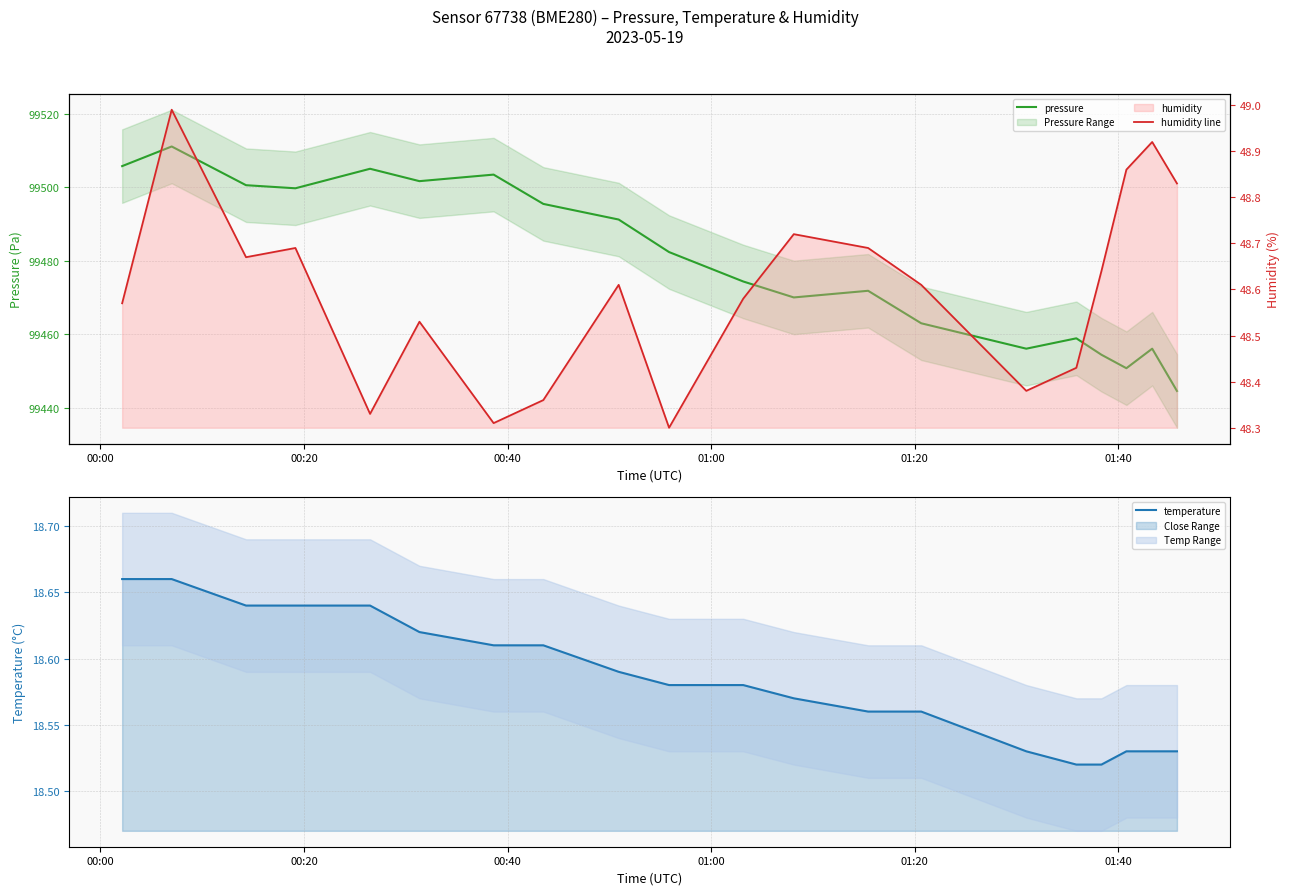

In humidity line, how many points are lower than both neighbors (excluding endpoints)?

5